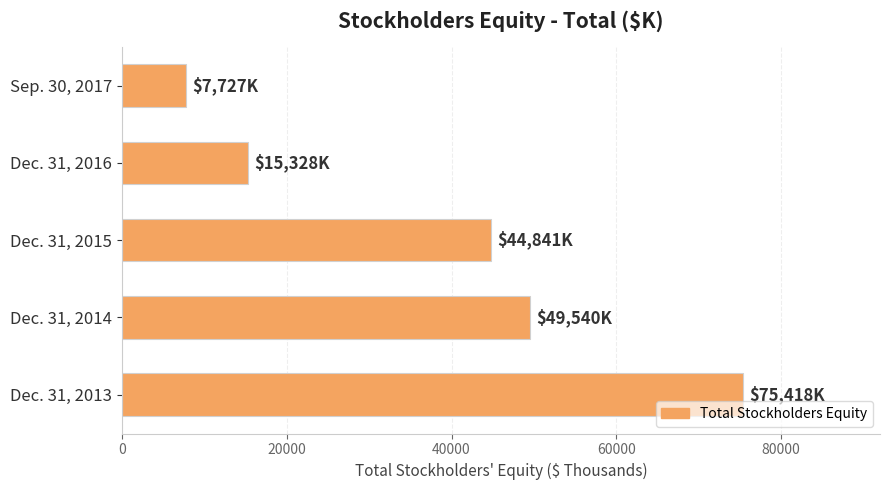

Between Dec. 31, 2016 and Dec. 31, 2014, which is larger?

Dec. 31, 2014